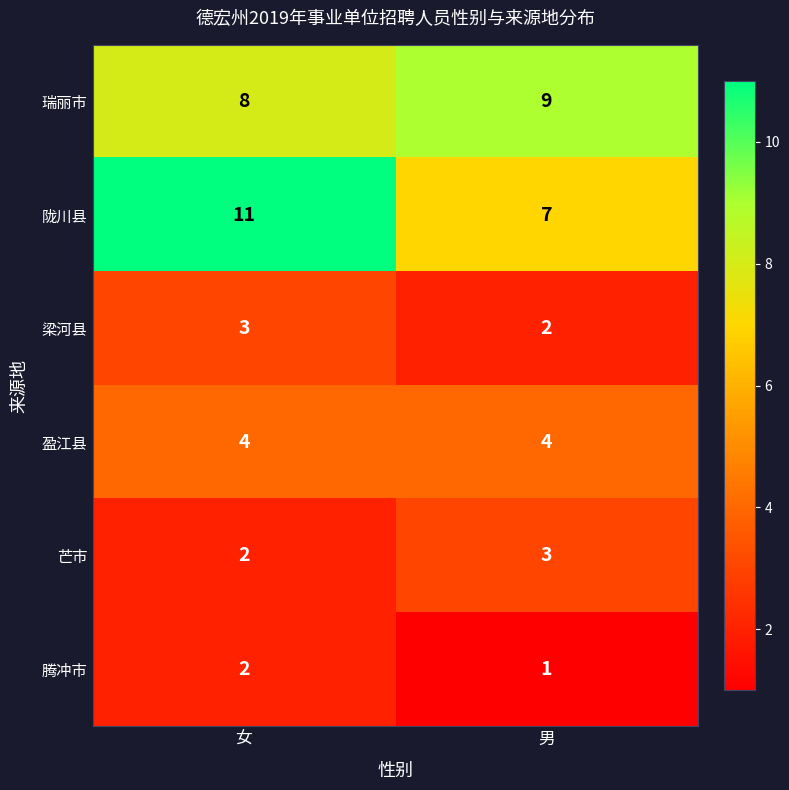

Reading left to right, what are all the values shown in this chart?

瑞丽市: 8	9
陇川县: 11	7
梁河县: 3	2
盈江县: 4	4
芒市: 2	3
腾冲市: 2	1